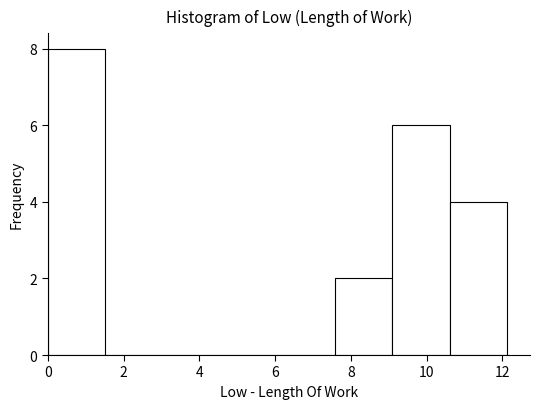

Reading left to right, list every bar in this chart as the range it spans on the x-axis followed by its height. Neither the bar edges nor the heights are printed on the chart, so give them approximately, as read against the axes.

0.0 to 1.6: 8
1.6 to 3.0: 0
3.0 to 4.6: 0
4.6 to 6.0: 0
6.0 to 7.6: 0
7.6 to 9.0: 2
9.0 to 10.6: 6
10.6 to 12.2: 4